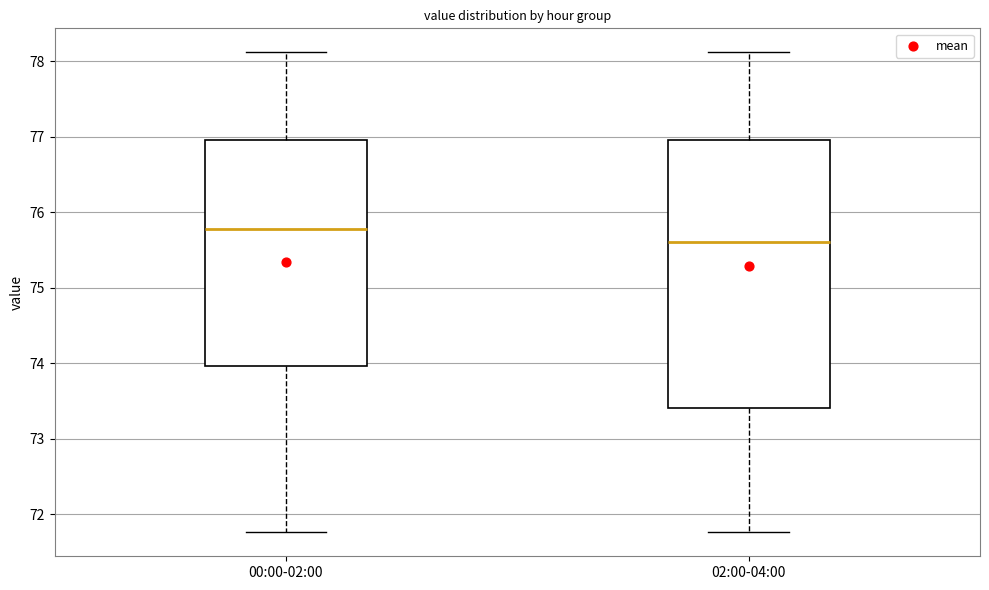

Where is the lower edge of the box for 02:00-04:00 on the y-axis? The values are not printed on the chart, so give them approximately, as read against the axis.

73.4